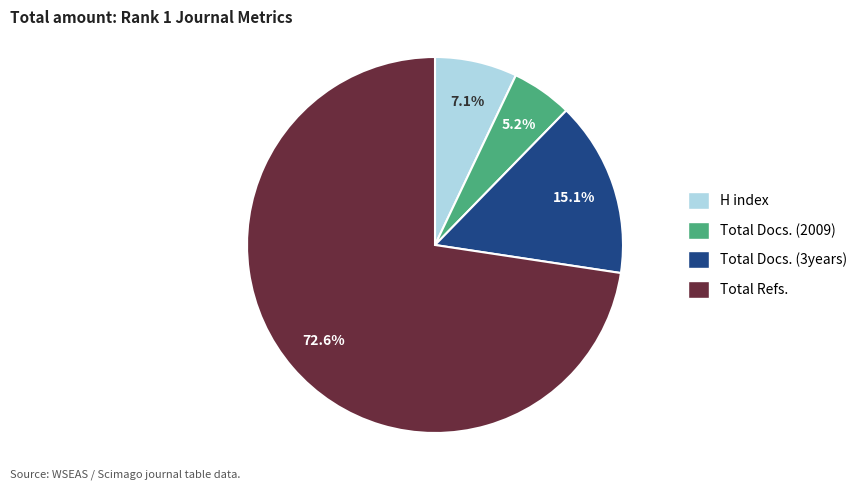

Does any single category account for the majority?

Yes